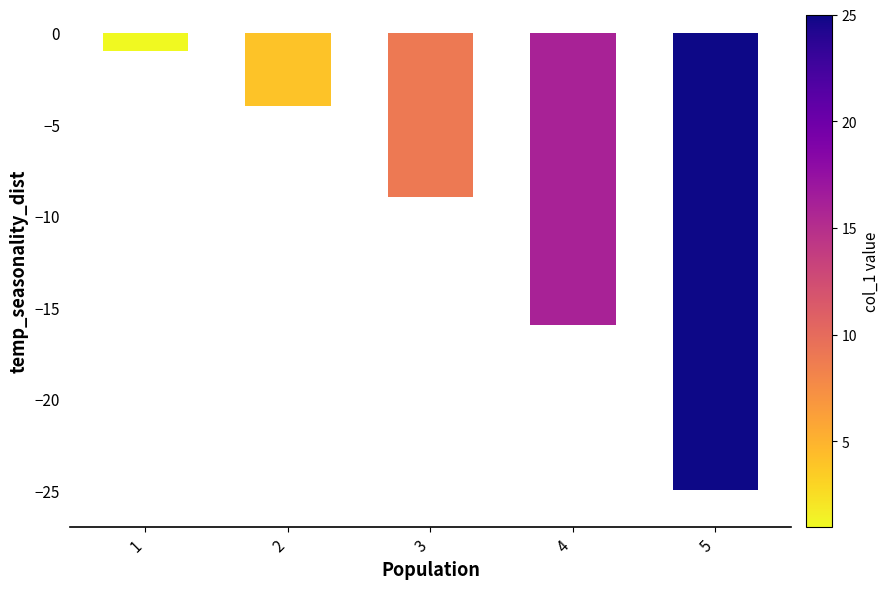

The value at 1 is -1. True or false?

True